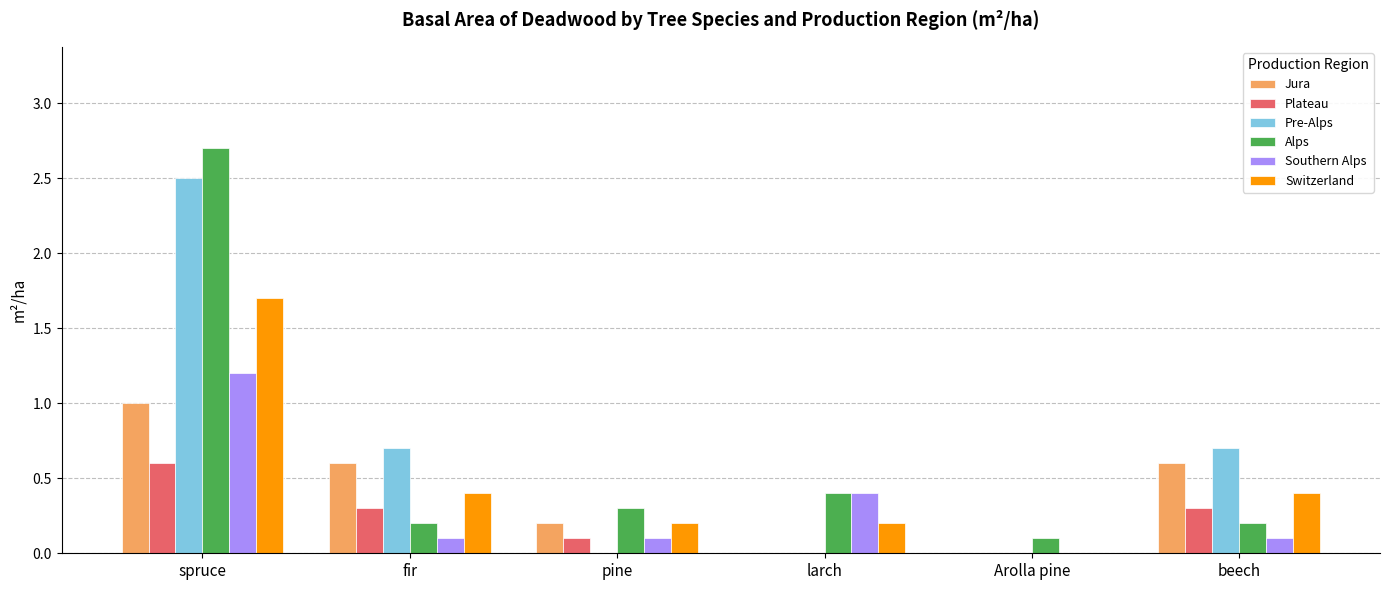

At which category is the sum across all series the highest?

spruce